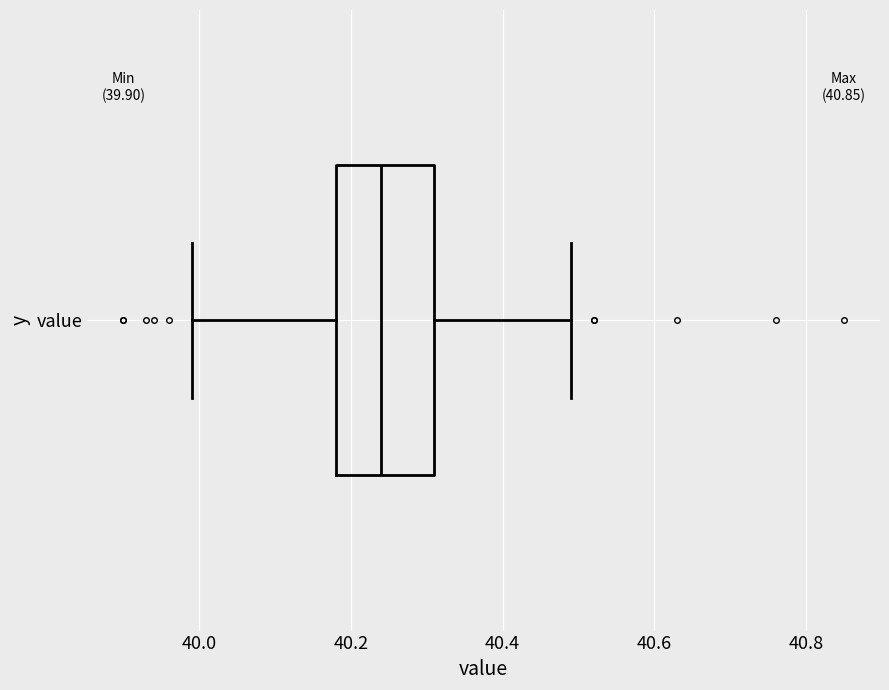

Where does the left whisker of the box for value end on the x-axis? The values are not printed on the chart, so give them approximately, as read against the axis.

40.00